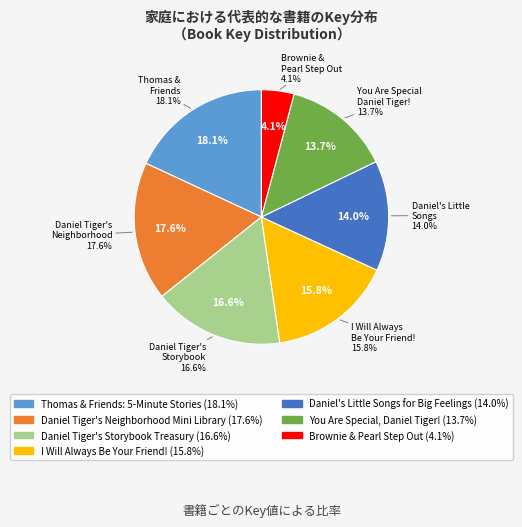

What percentage is the I Will Always Be Your Friend! slice, to the nearest percent?

16%